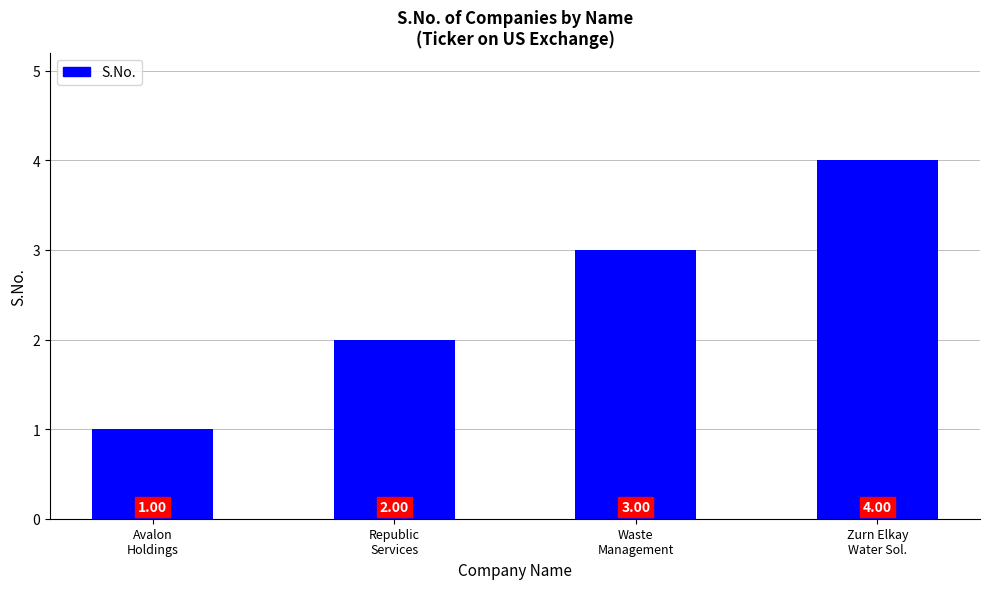

What is the sum of the values at Republic
Services and Waste
Management?

5